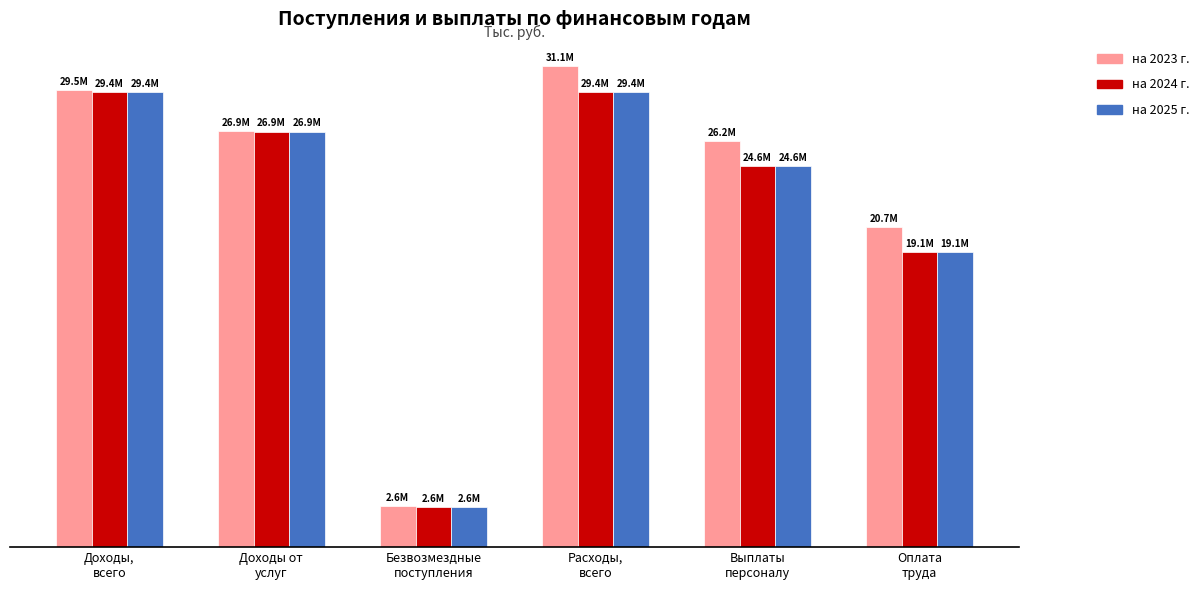

Where is на 2025 г. nearest to the value 16005615?

Оплата
труда